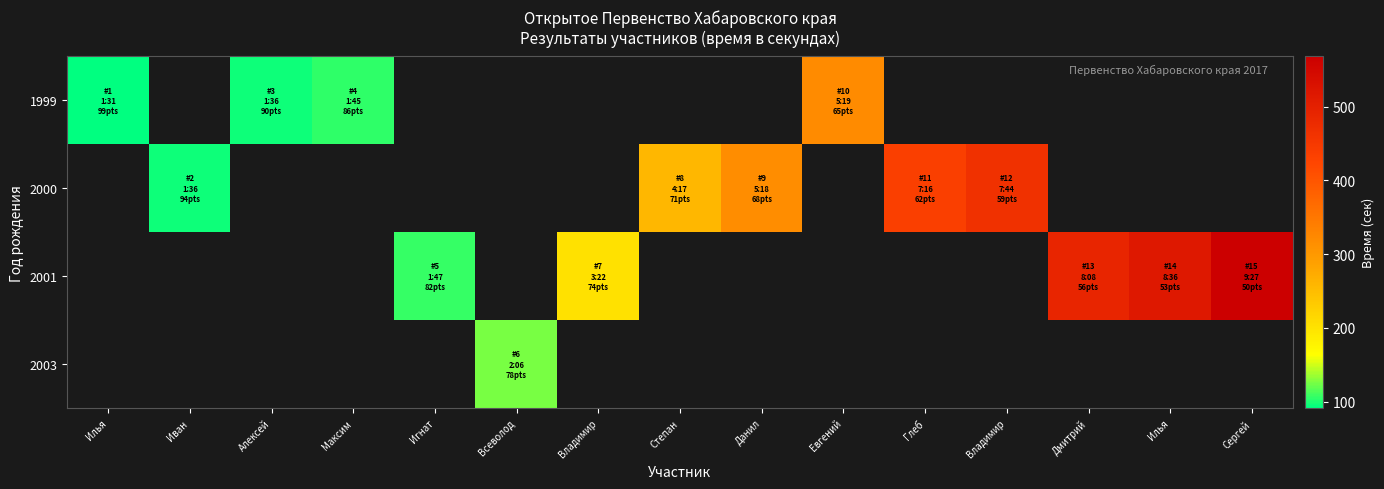

At how many categories does at least one series exceed 421?

5